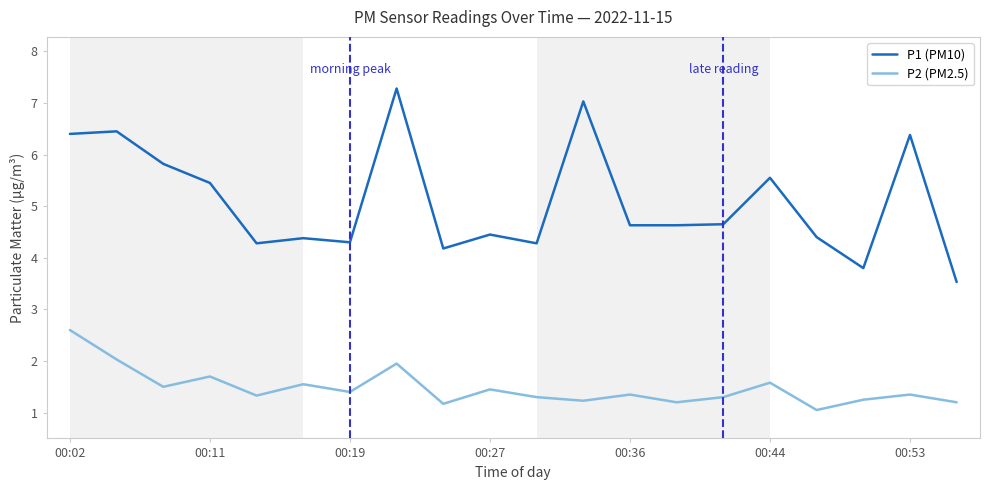

True or false: P2 (PM2.5) and P1 (PM10) cross at least once.

False